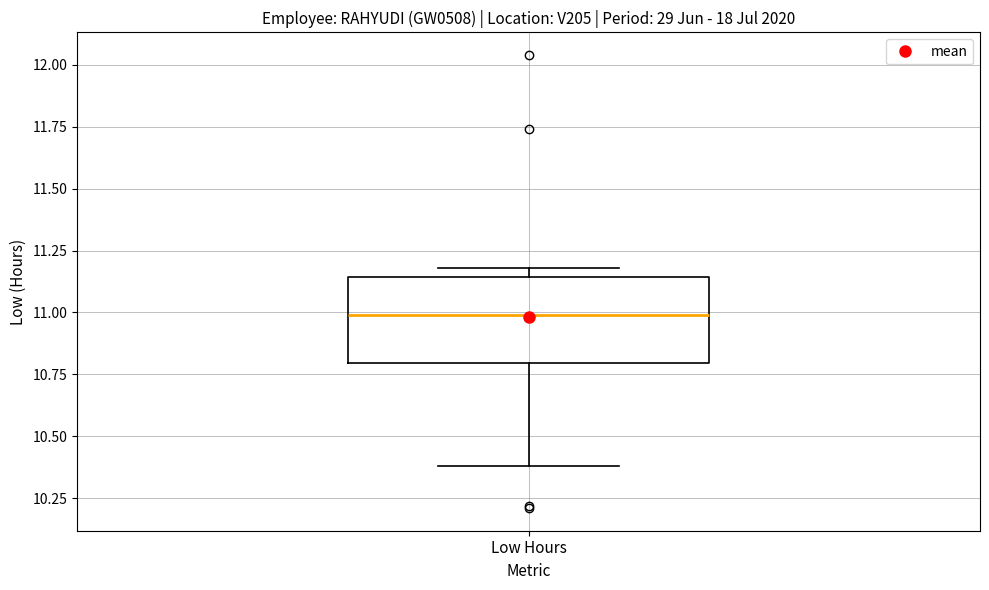

Transcribe this box plot: give where the median line is, the range the box spans, and where the two whiskers end, as read against the y-axis. The values are not printed on the chart, so give them approximately, as read against the axis.

median 11.00, box 10.80 to 11.15, whiskers 10.40 to 11.20